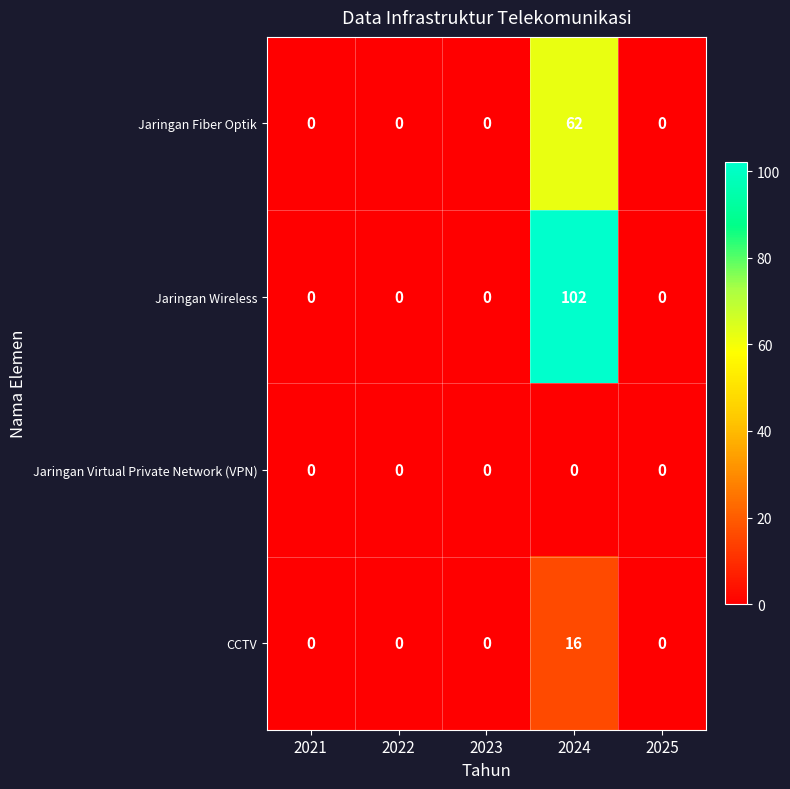

What is the difference between the maximum and minimum values in the Jaringan Wireless series?

102